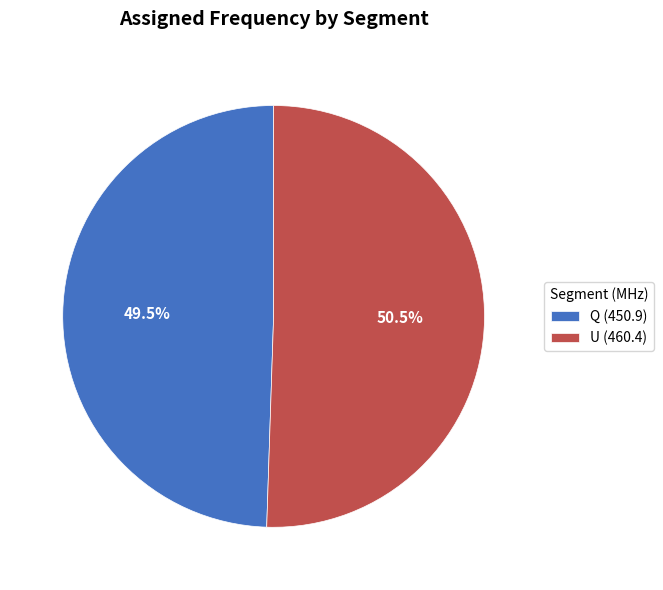

What percentage is NOT represented by Q (450.9)?

50.5%